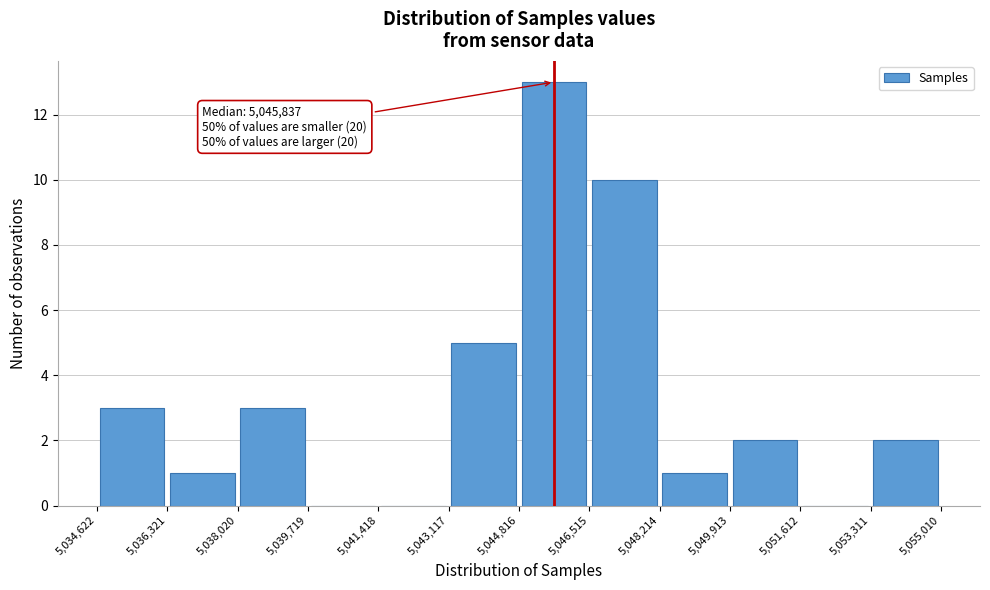

Over which range of the x-axis is the bar tallest?

5,044,816 to 5,046,515